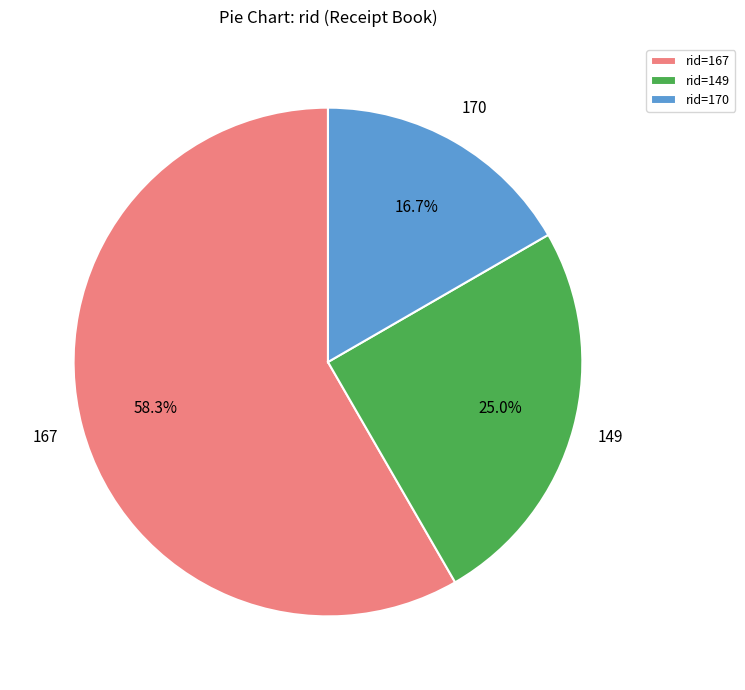

What is the majority slice?

rid=167